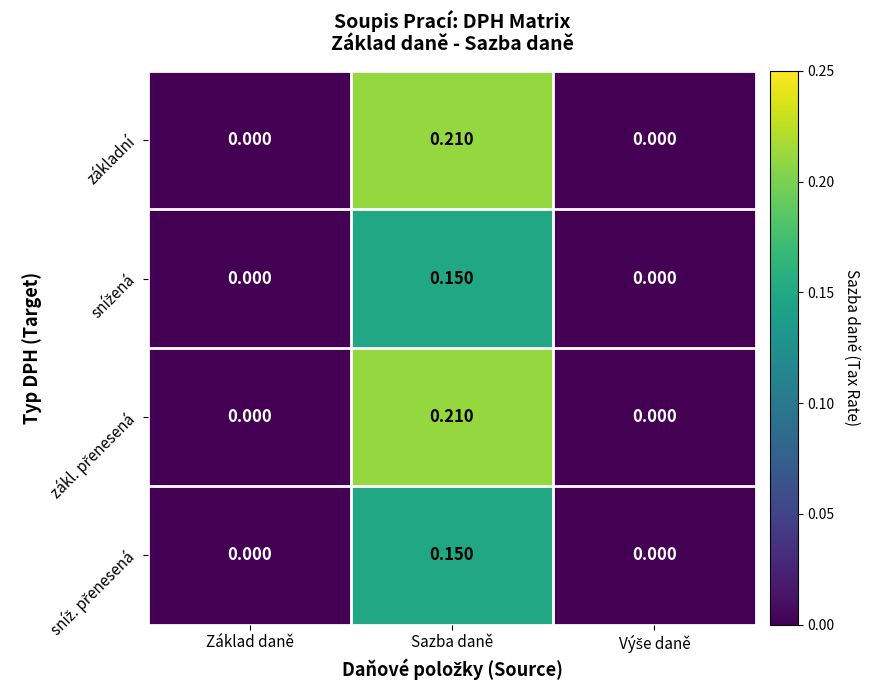

Which category has the highest value across all series?

Sazba daně